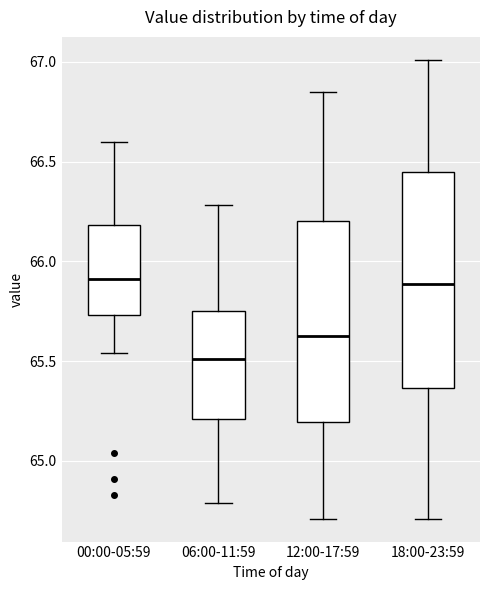

Comparing the boxes themselves (not the whiskers), which one is the tallest?

18:00-23:59